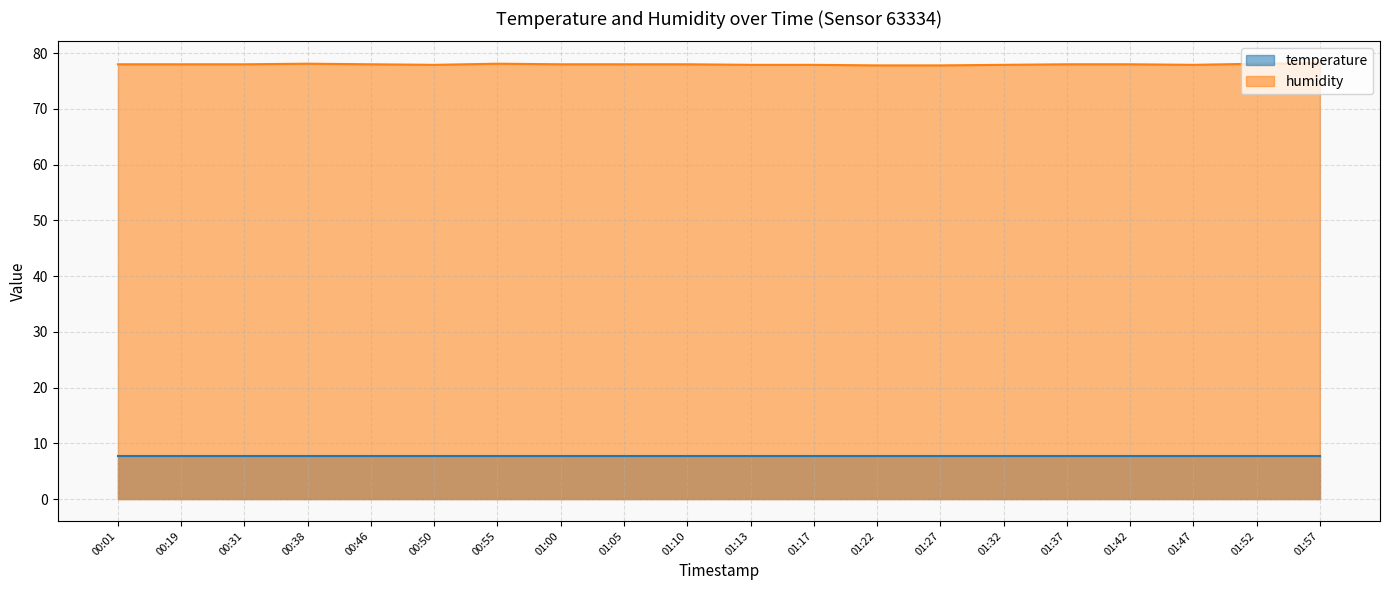

How many points are lower than both their immediate neighbors (excluding endpoints)?

2